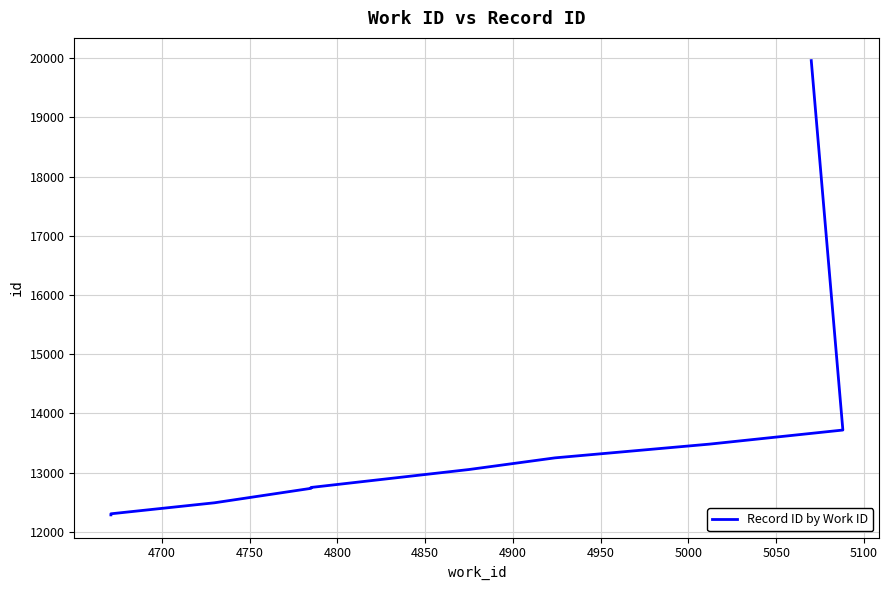

Reading right to left, extract all data points from this chart.

19961	13720	13482	13250	13053	12750	12735	12491	12305	12287